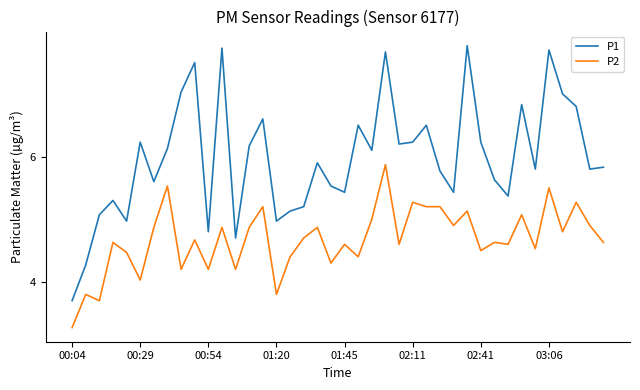

Rank the series by their average value, from lowest to highest.

P2, P1